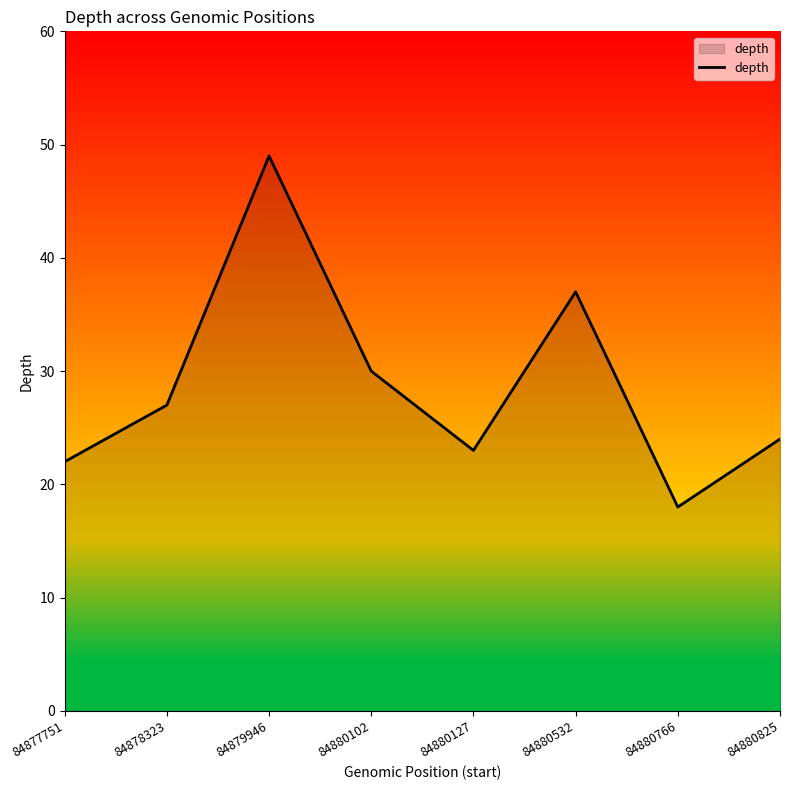

What is the change in value from 84877751 to 84880127?

+1